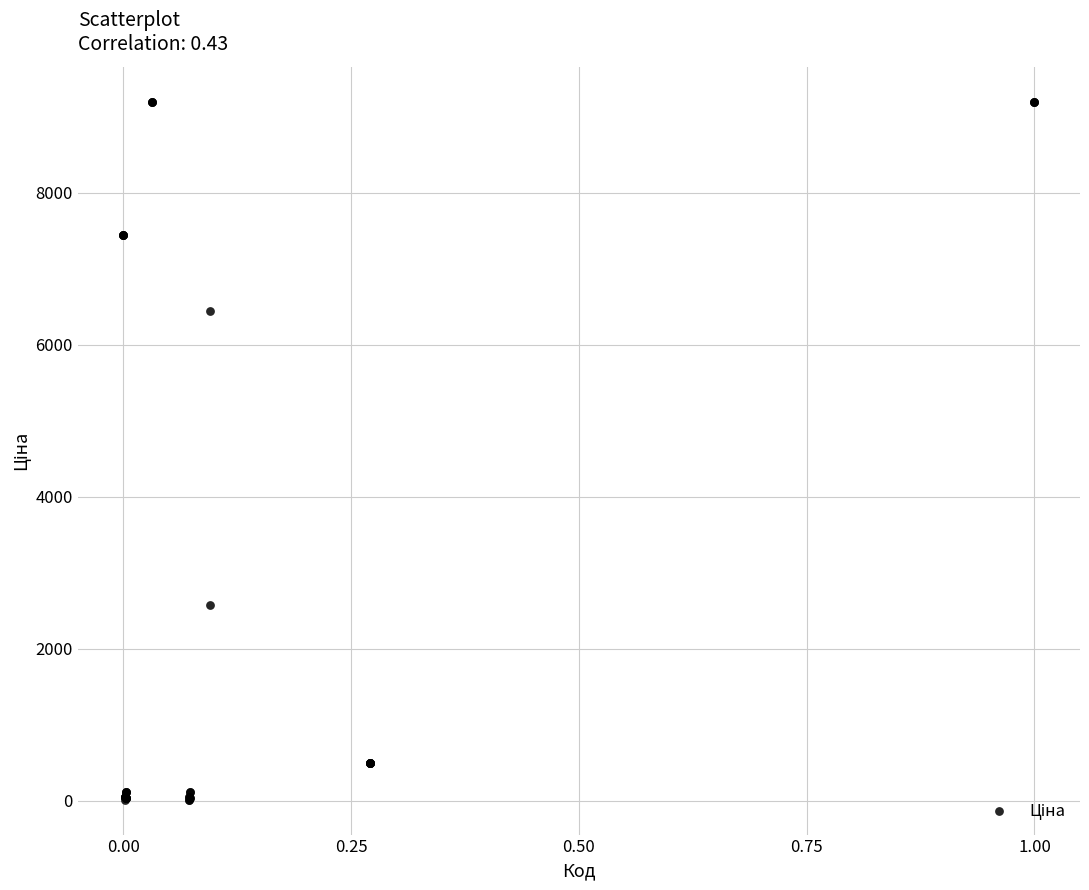

What Y value in the scatter plot is closest to 4605?

6437.4